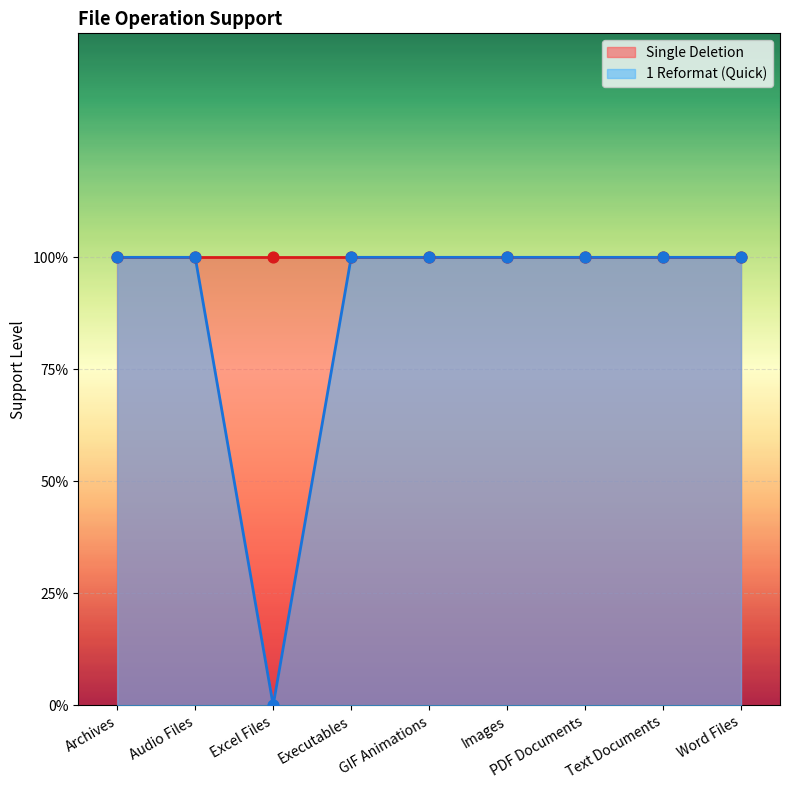

Between Audio Files and Images, which is larger?

Audio Files